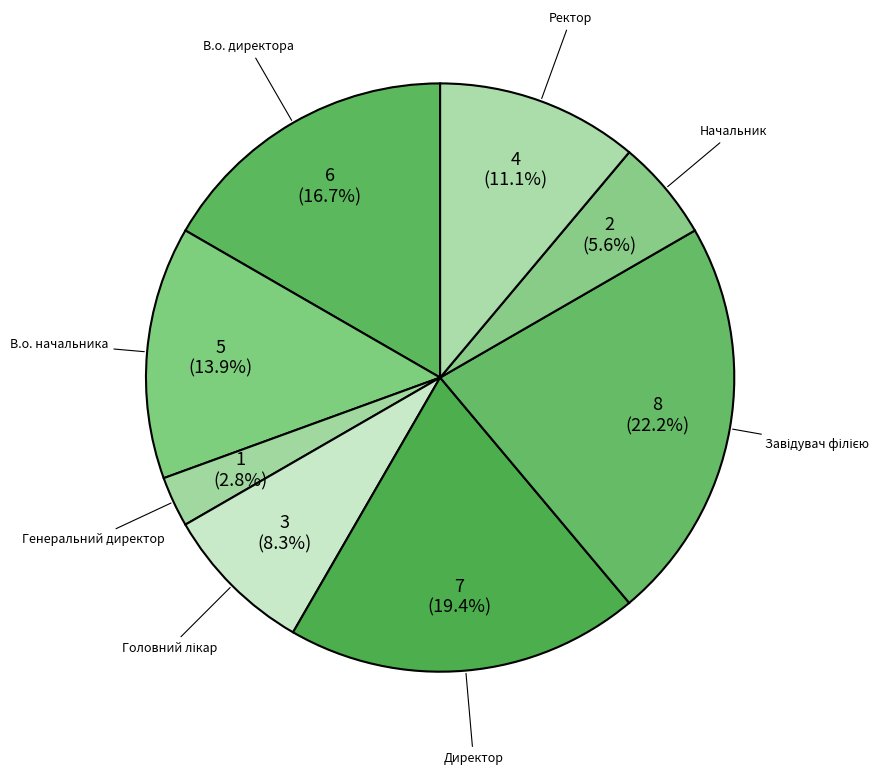

What is the ratio of the value at В.о. начальника to the value at Директор?

0.7